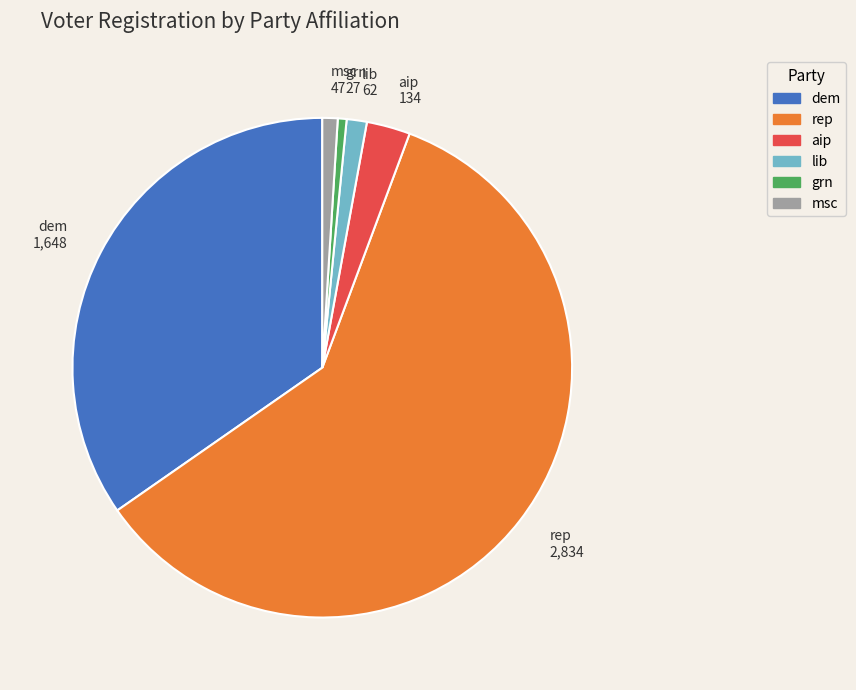

Do grn and aip together represent more than half of the pie?

No